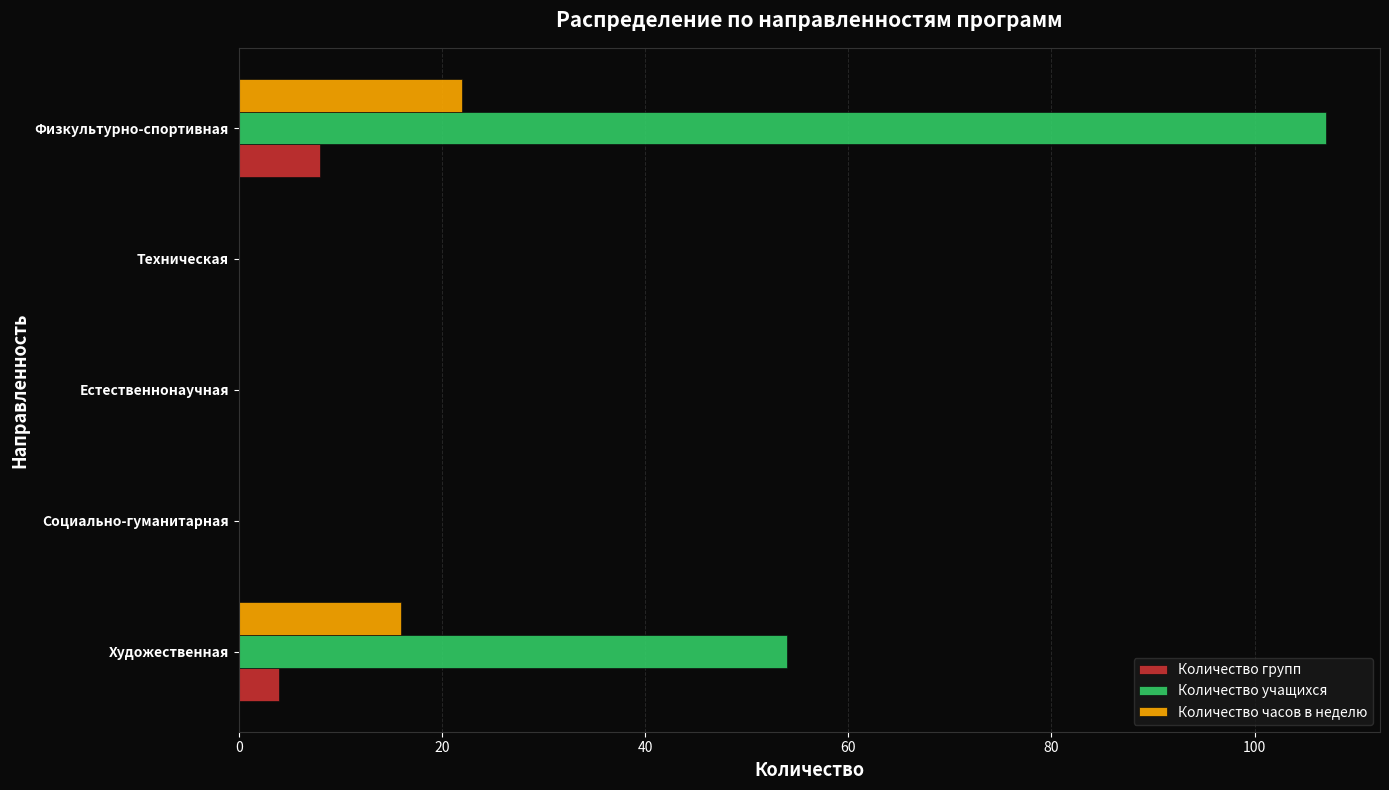

What is the sum of all Количество часов в неделю values?

38